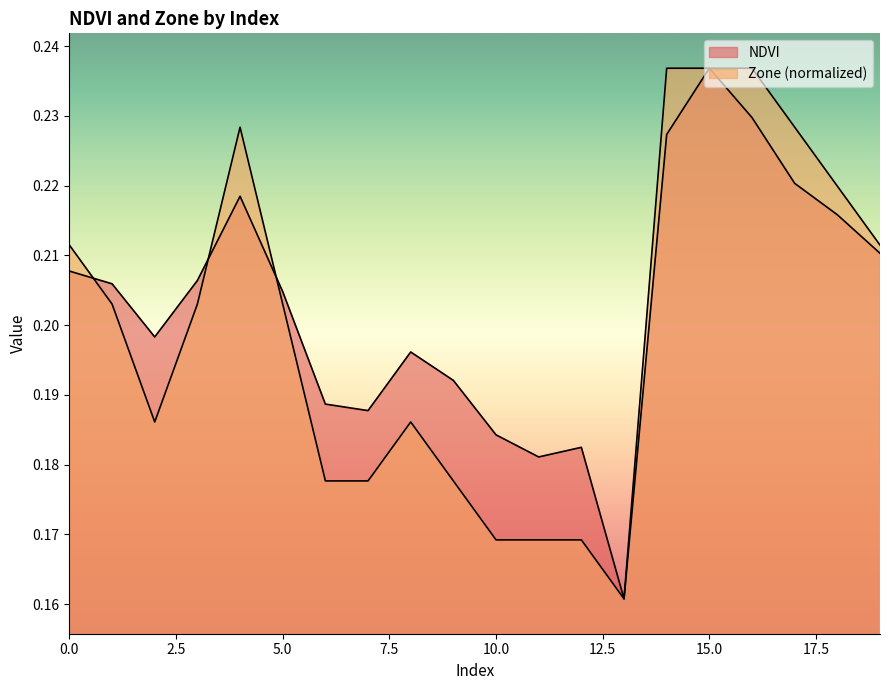

What is the approximate value of NDVI at 11?

0.2